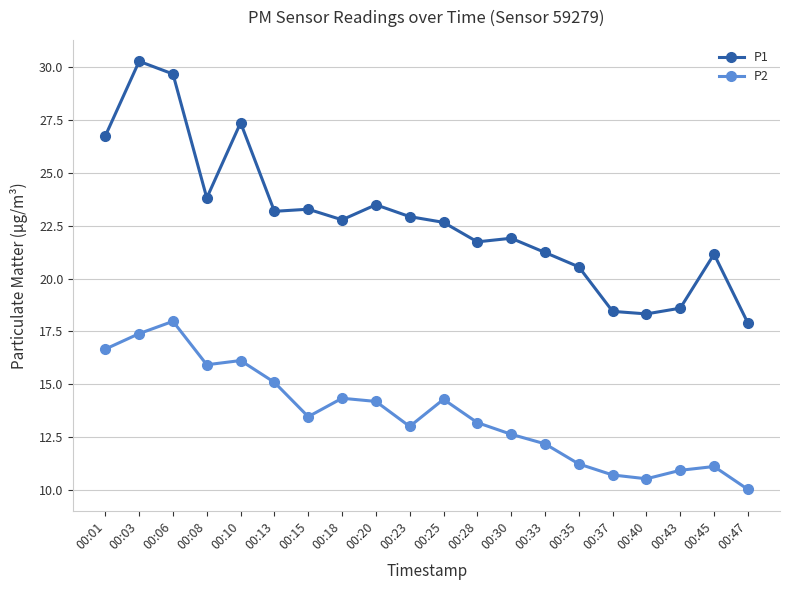

How many lines are shown in the chart?

2